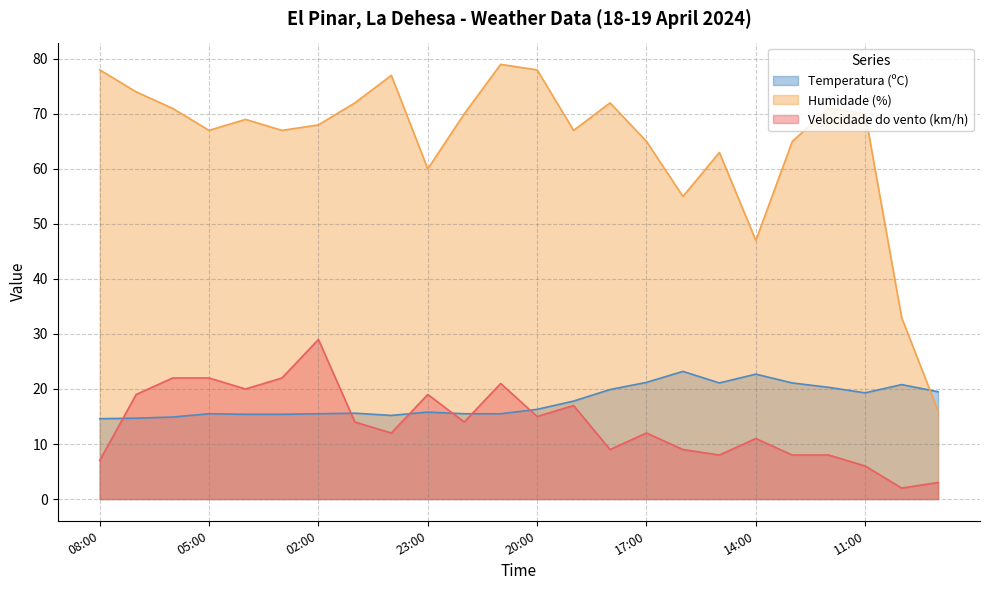

List the labels in order of Temperatura (ºC) value, smallest first.

08:00, 07:00, 06:00, 00:00, 04:00, 03:00, 05:00, 02:00, 22:00, 21:00, 01:00, 23:00, 20:00, 19:00, 11:00, 09:00, 18:00, 12:00, 10:00, 15:00, 13:00, 17:00, 14:00, 16:00